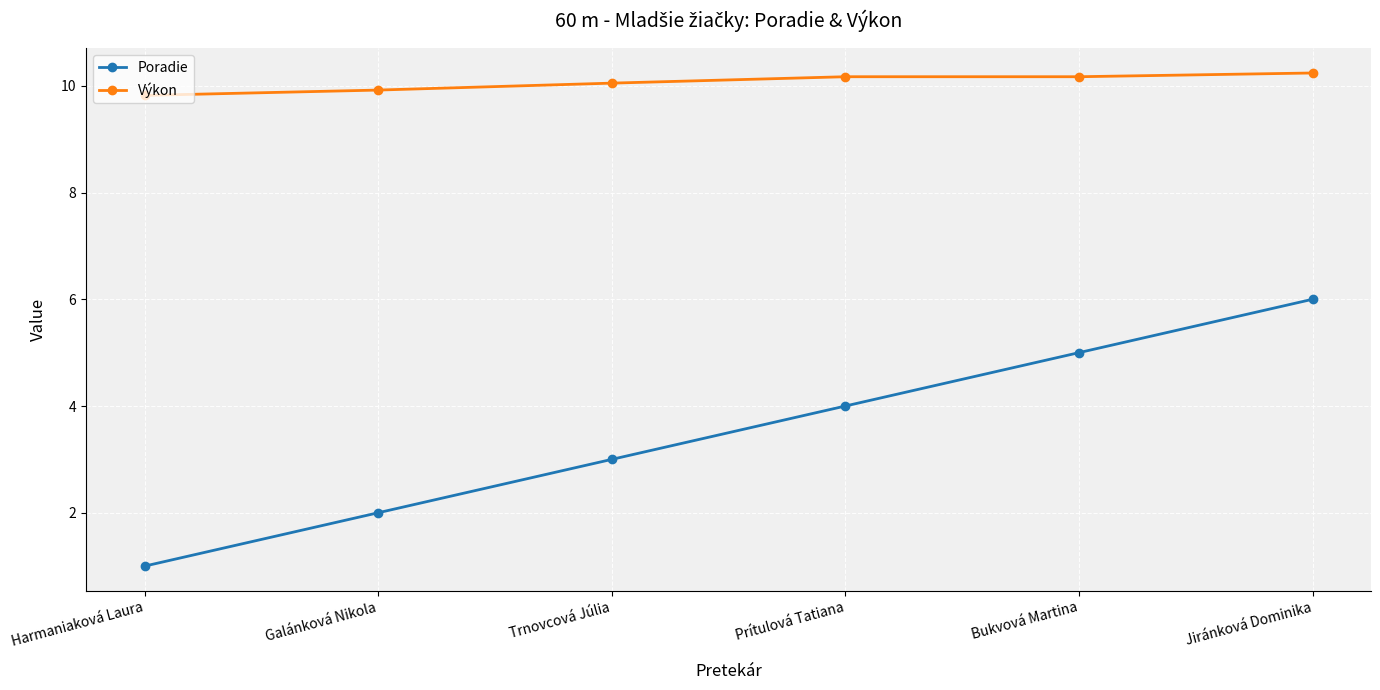

Rank the series at Harmaniaková Laura from lowest to highest value.

Poradie, Výkon